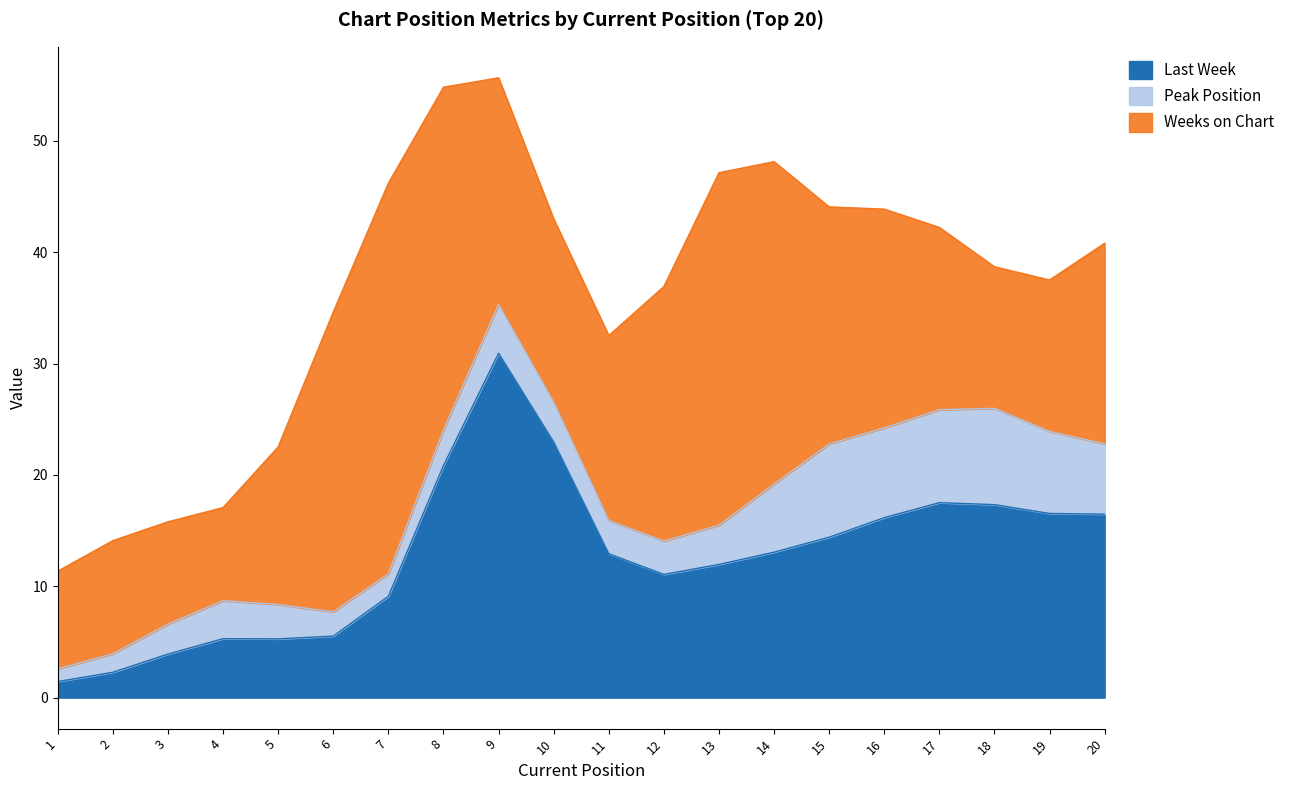

At which label does Peak Position reach its minimum?

1